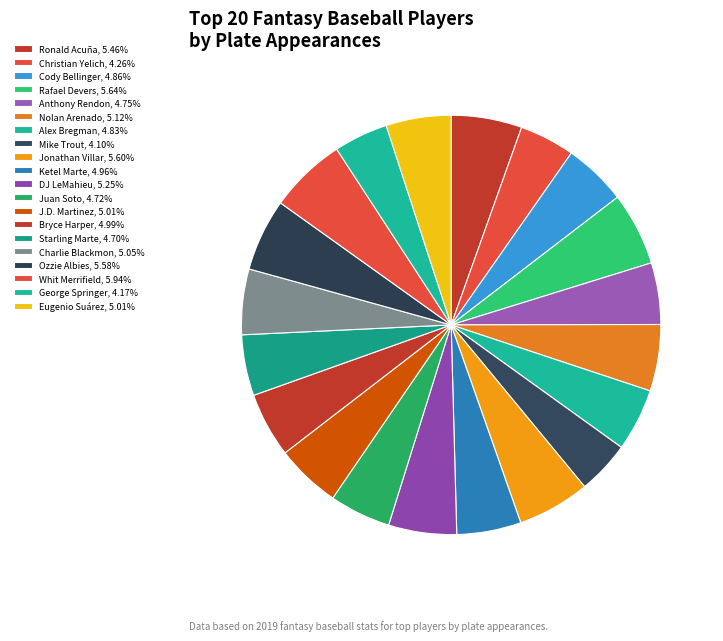

Count the number of slices in the pie.

20